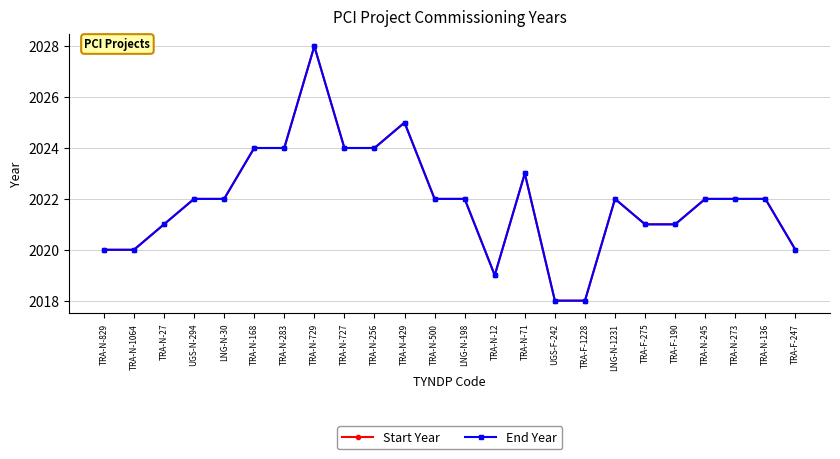

What are all the series names shown in the legend?

Start Year, End Year